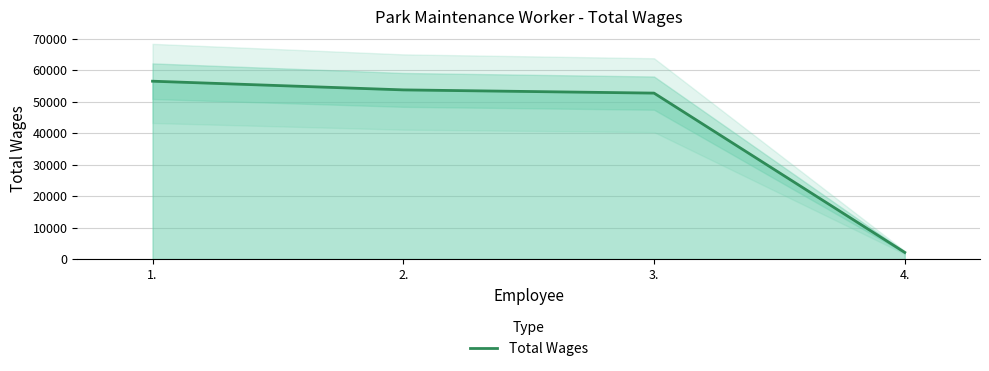

What is the label of the 1st point from the right?

4.